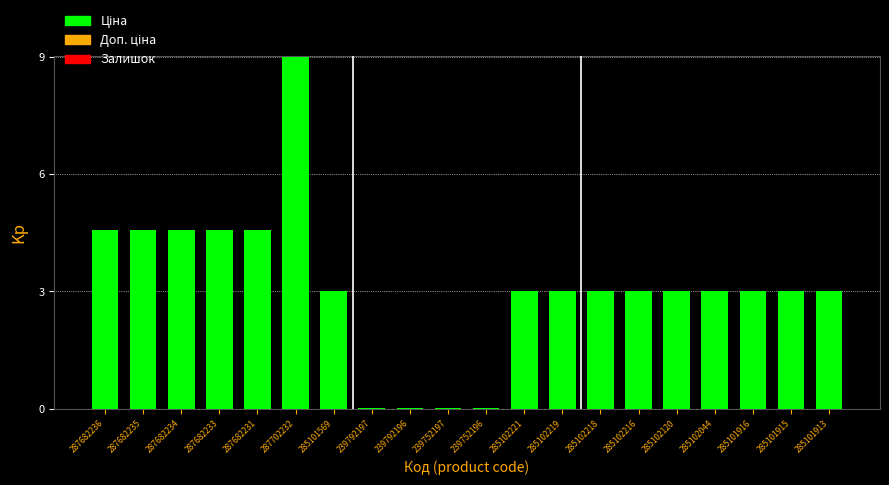

Does the chart contain stacked bars?

No